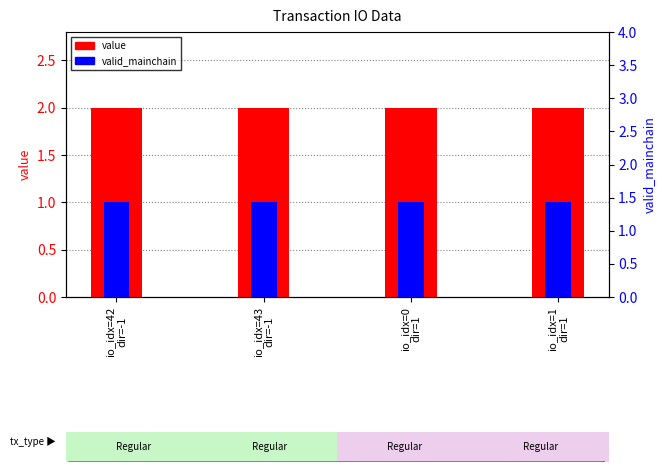

Reading right to left, what are all the values shown in this chart?

value: 2.0	2.0	2.0	2.0
valid_mainchain: 1.0	1.0	1.0	1.0